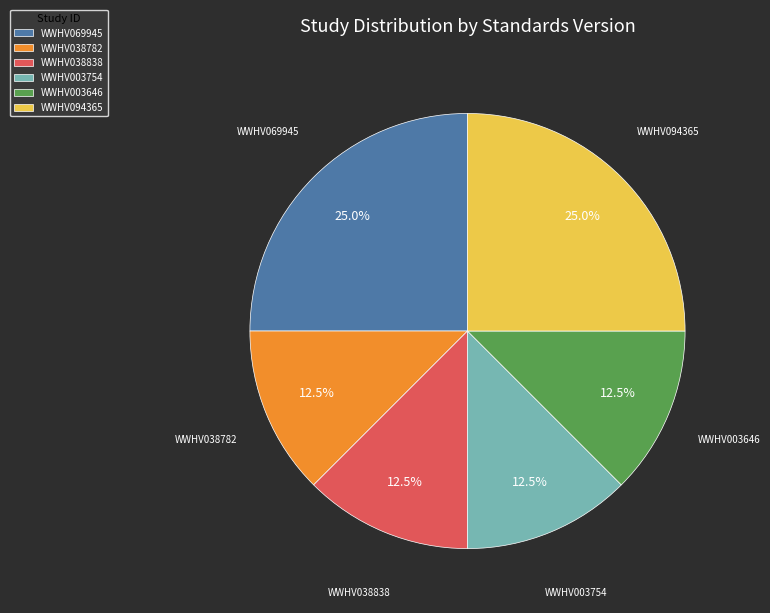

How many slices are in this pie chart?

6